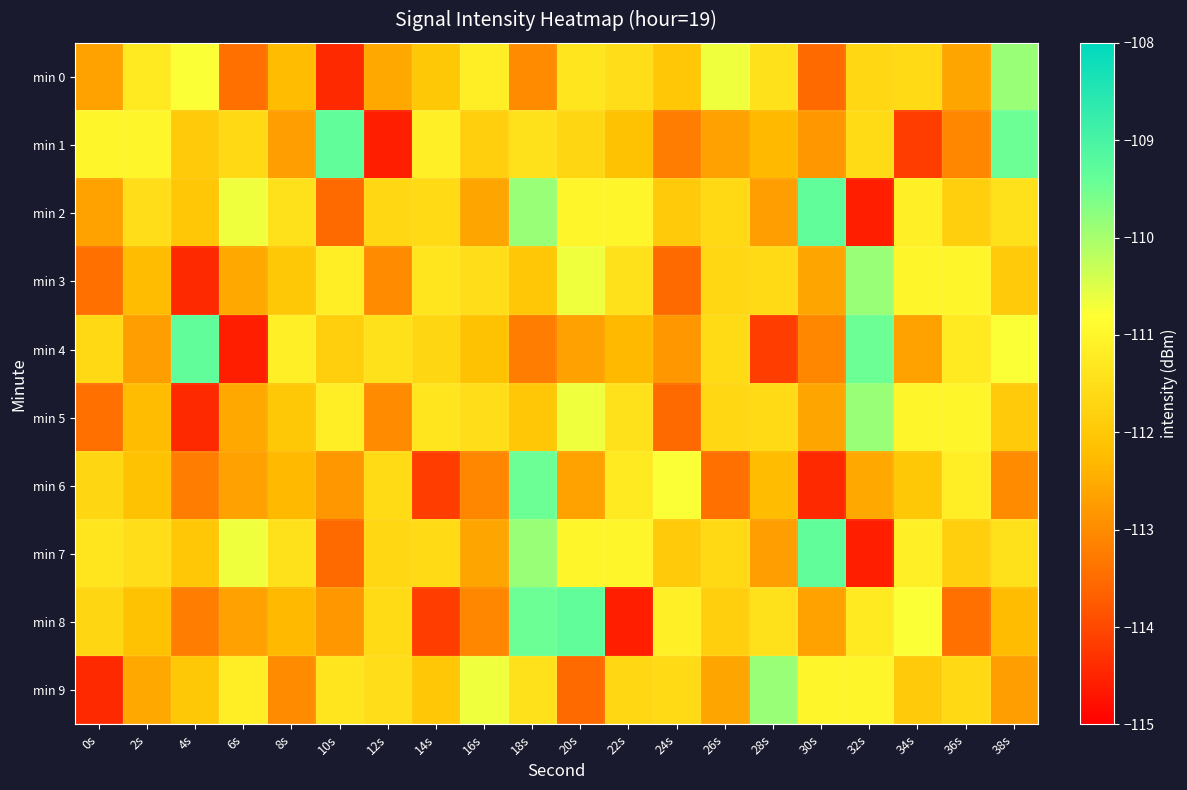

Reading right to left, what are all the values shown in this chart?

min 0: 38s=-109.9	36s=-112.6	34s=-111.6	32s=-111.7	30s=-113.5	28s=-111.4	26s=-110.7	24s=-112.0	22s=-111.5	20s=-111.4	18s=-113.0	16s=-111.2	14s=-112.0	12s=-112.5	10s=-114.4	8s=-112.3	6s=-113.4	4s=-110.8	2s=-111.3	0s=-112.6
min 1: 38s=-109.5	36s=-113.1	34s=-114.2	32s=-111.6	30s=-112.8	28s=-112.3	26s=-112.7	24s=-113.2	22s=-112.1	20s=-111.7	18s=-111.5	16s=-111.8	14s=-111.1	12s=-114.6	10s=-109.3	8s=-112.7	6s=-111.6	4s=-111.9	2s=-111.0	0s=-111.0
min 2: 38s=-111.5	36s=-111.8	34s=-111.1	32s=-114.6	30s=-109.3	28s=-112.7	26s=-111.6	24s=-111.9	22s=-111.0	20s=-111.0	18s=-109.9	16s=-112.6	14s=-111.6	12s=-111.7	10s=-113.5	8s=-111.4	6s=-110.7	4s=-112.0	2s=-111.5	0s=-112.6
min 3: 38s=-111.9	36s=-111.0	34s=-111.0	32s=-109.9	30s=-112.6	28s=-111.6	26s=-111.7	24s=-113.5	22s=-111.4	20s=-110.7	18s=-112.0	16s=-111.5	14s=-111.4	12s=-113.0	10s=-111.2	8s=-112.0	6s=-112.5	4s=-114.4	2s=-112.3	0s=-113.4
min 4: 38s=-110.8	36s=-111.3	34s=-112.6	32s=-109.5	30s=-113.1	28s=-114.2	26s=-111.6	24s=-112.8	22s=-112.3	20s=-112.7	18s=-113.2	16s=-112.1	14s=-111.7	12s=-111.5	10s=-111.8	8s=-111.1	6s=-114.6	4s=-109.3	2s=-112.7	0s=-111.6
min 5: 38s=-111.9	36s=-111.0	34s=-111.0	32s=-109.9	30s=-112.6	28s=-111.6	26s=-111.7	24s=-113.5	22s=-111.4	20s=-110.7	18s=-112.0	16s=-111.5	14s=-111.4	12s=-113.0	10s=-111.2	8s=-112.0	6s=-112.5	4s=-114.4	2s=-112.3	0s=-113.4
min 6: 38s=-113.0	36s=-111.2	34s=-112.0	32s=-112.5	30s=-114.4	28s=-112.3	26s=-113.4	24s=-110.8	22s=-111.3	20s=-112.6	18s=-109.5	16s=-113.1	14s=-114.2	12s=-111.6	10s=-112.8	8s=-112.3	6s=-112.7	4s=-113.2	2s=-112.1	0s=-111.7
min 7: 38s=-111.5	36s=-111.8	34s=-111.1	32s=-114.6	30s=-109.3	28s=-112.7	26s=-111.6	24s=-111.9	22s=-111.0	20s=-111.0	18s=-109.9	16s=-112.6	14s=-111.6	12s=-111.7	10s=-113.5	8s=-111.4	6s=-110.7	4s=-112.0	2s=-111.5	0s=-111.4
min 8: 38s=-112.3	36s=-113.4	34s=-110.8	32s=-111.3	30s=-112.6	28s=-111.5	26s=-111.8	24s=-111.1	22s=-114.6	20s=-109.3	18s=-109.5	16s=-113.1	14s=-114.2	12s=-111.6	10s=-112.8	8s=-112.3	6s=-112.7	4s=-113.2	2s=-112.1	0s=-111.7
min 9: 38s=-112.7	36s=-111.6	34s=-111.9	32s=-111.0	30s=-111.0	28s=-109.9	26s=-112.6	24s=-111.6	22s=-111.7	20s=-113.5	18s=-111.4	16s=-110.7	14s=-112.0	12s=-111.5	10s=-111.4	8s=-113.0	6s=-111.2	4s=-112.0	2s=-112.5	0s=-114.4